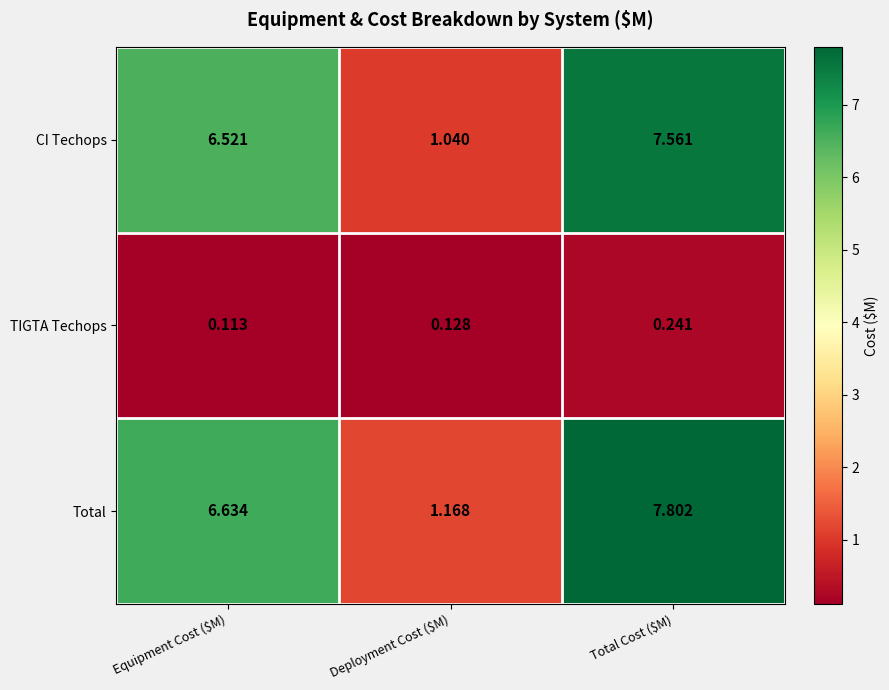

Rank the series at Total Cost ($M) from lowest to highest value.

TIGTA Techops, CI Techops, Total